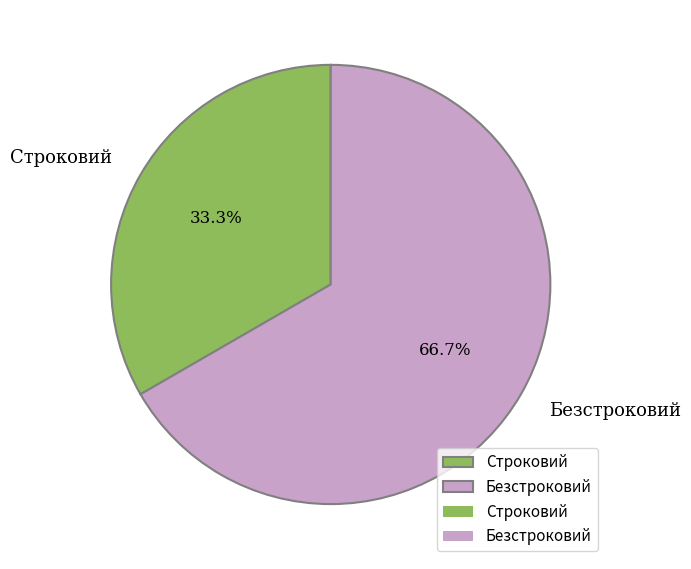

Between Безстроковий and Строковий, which is larger?

Безстроковий